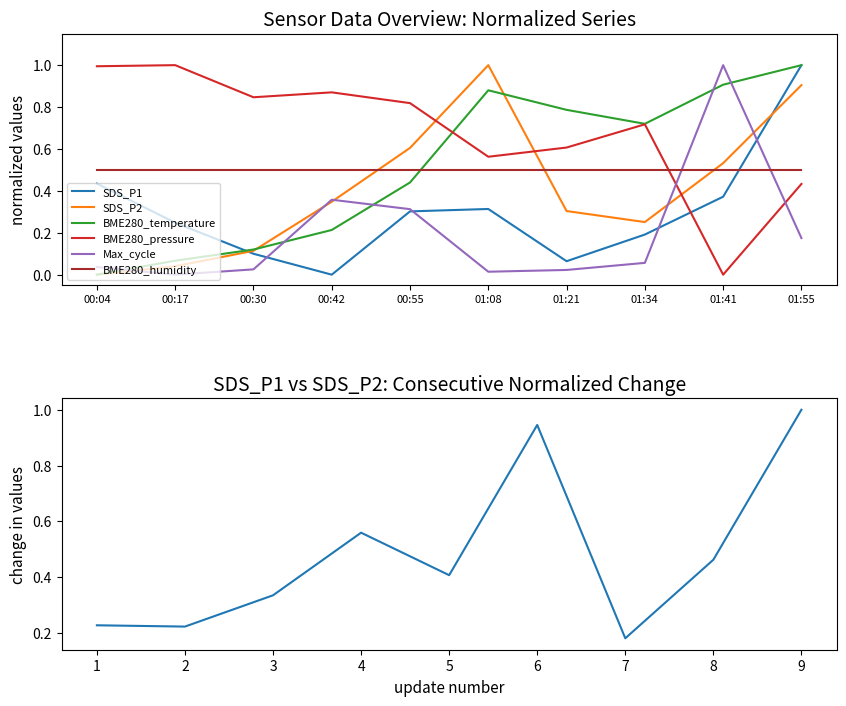

Rank the categories by SDS_P2 value from highest to lowest.

01:08, 01:55, 00:55, 01:41, 00:42, 01:21, 01:34, 00:30, 00:17, 00:04